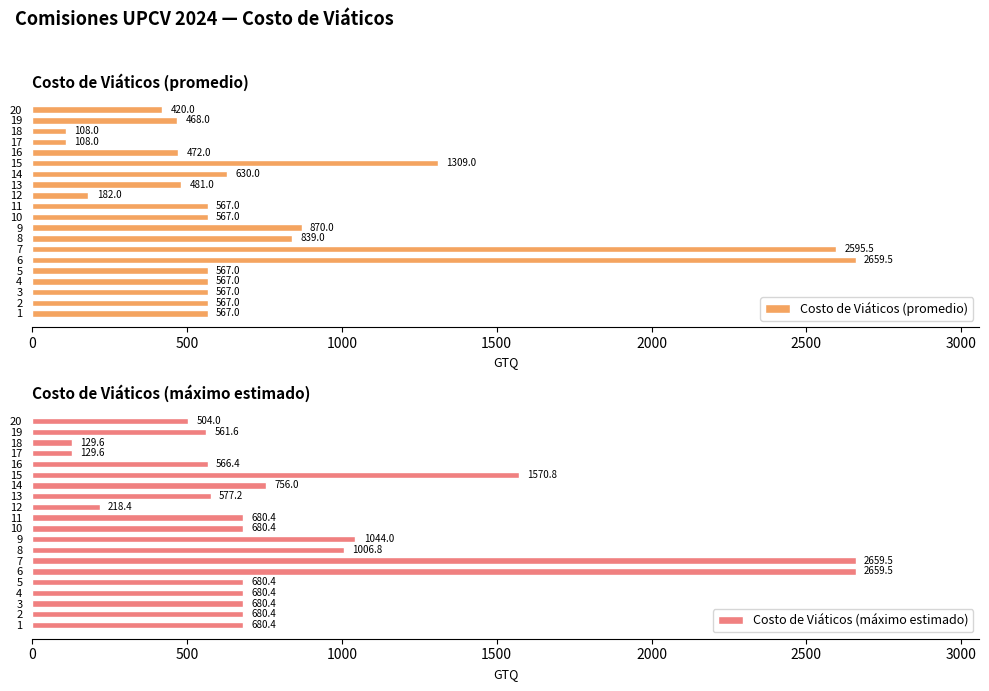

Read the Costo de Viáticos (promedio) value at 1.

567.0